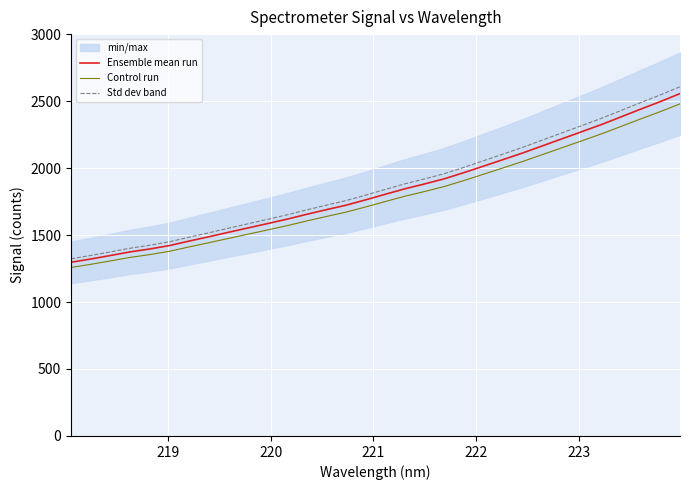

True or false: Ensemble mean run and Control run intersect in this chart.

False